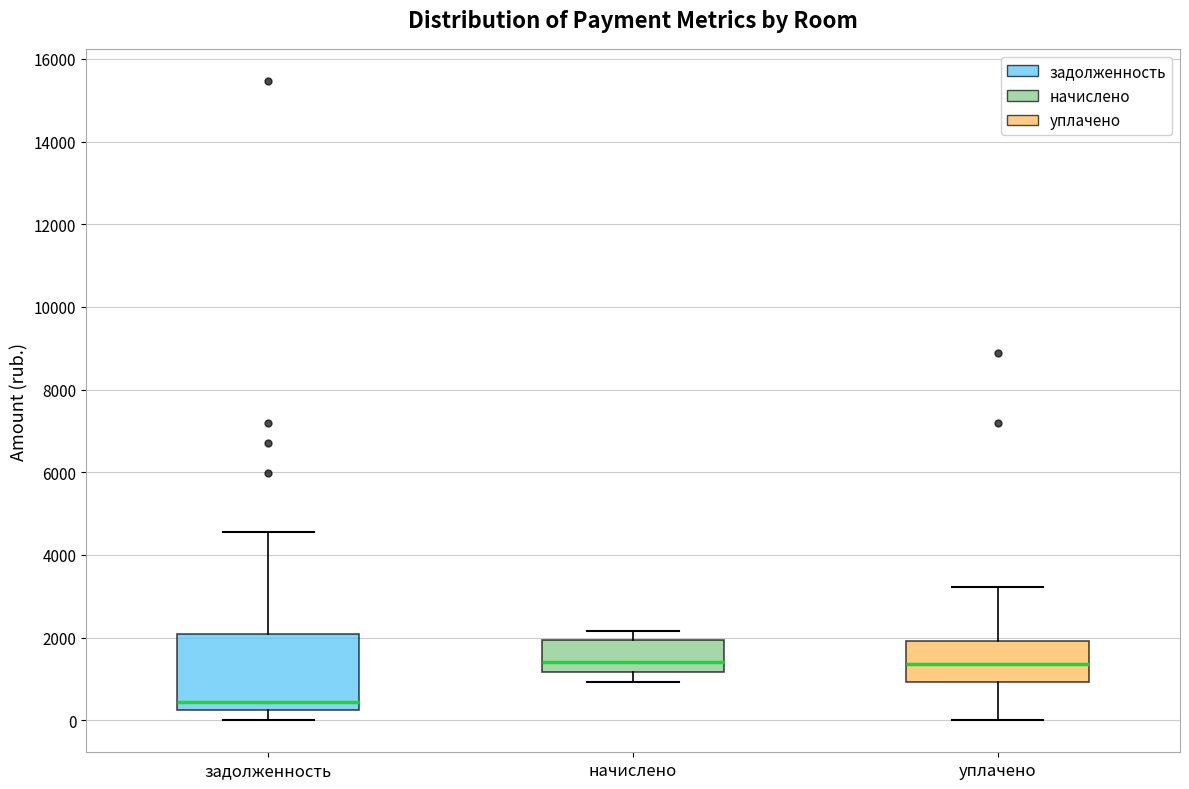

Comparing the boxes themselves (not the whiskers), which one is the tallest?

задолженность